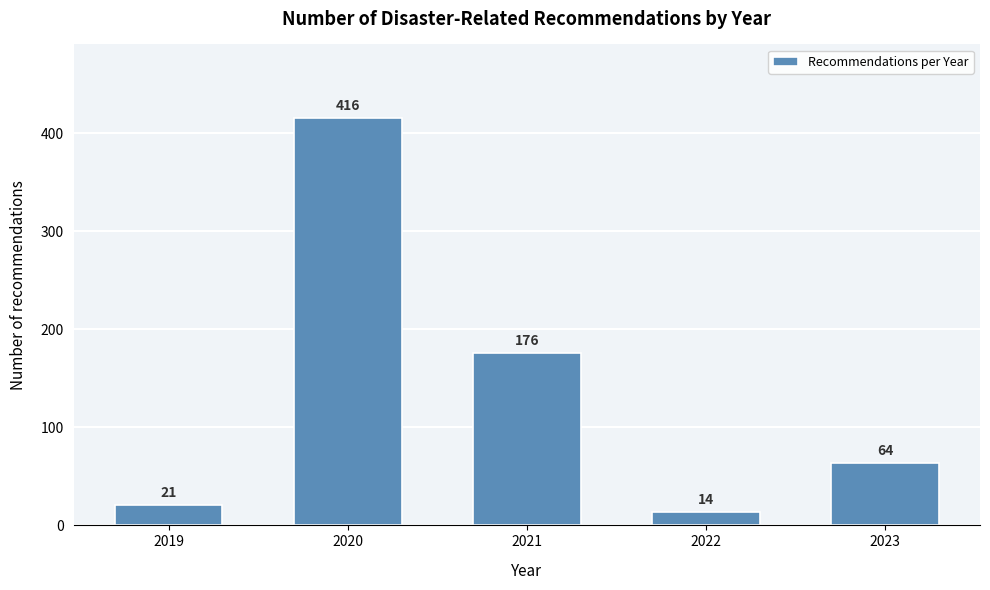

Reading left to right, extract all data points from this chart.

21	416	176	14	64